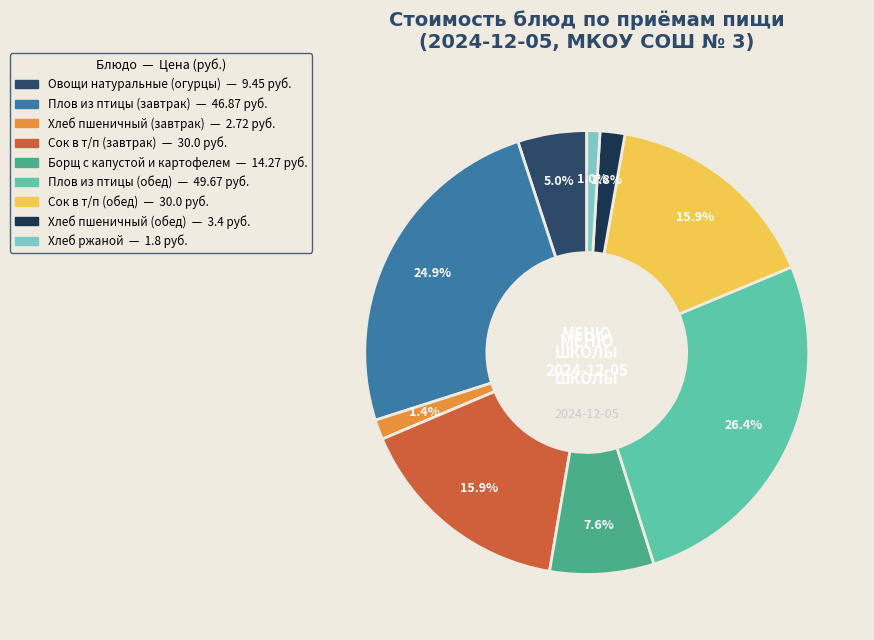

Which category has the smallest portion of the pie?

Хлеб ржаной